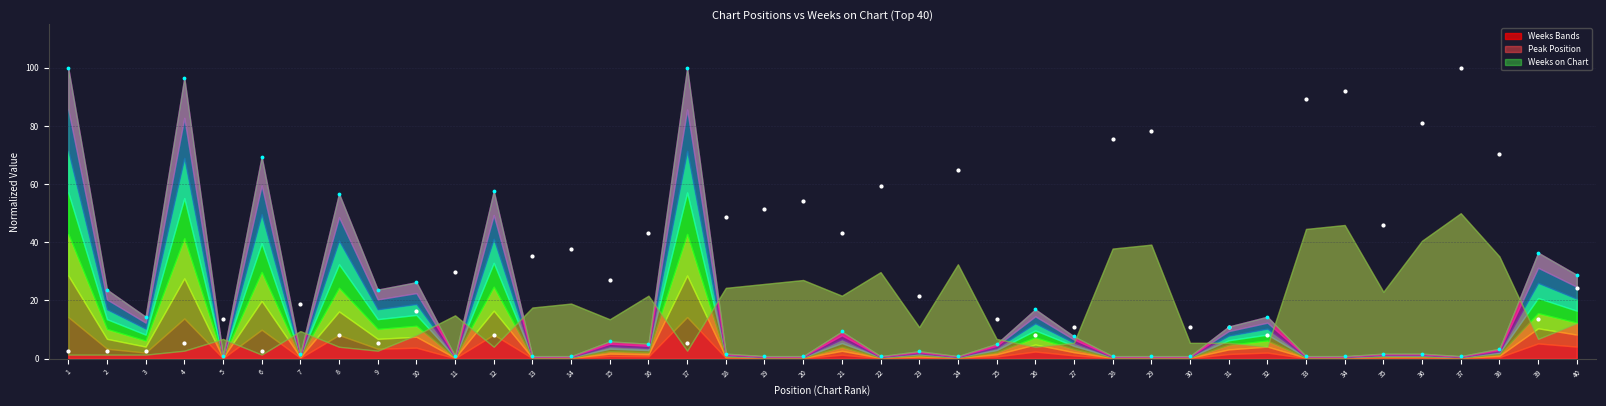

Which series reaches the maximum Y coordinate?

Peak Position